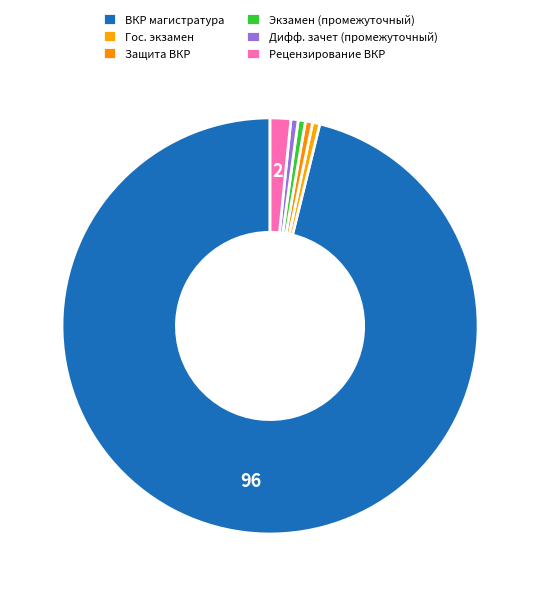

How many segments does this pie chart have?

6